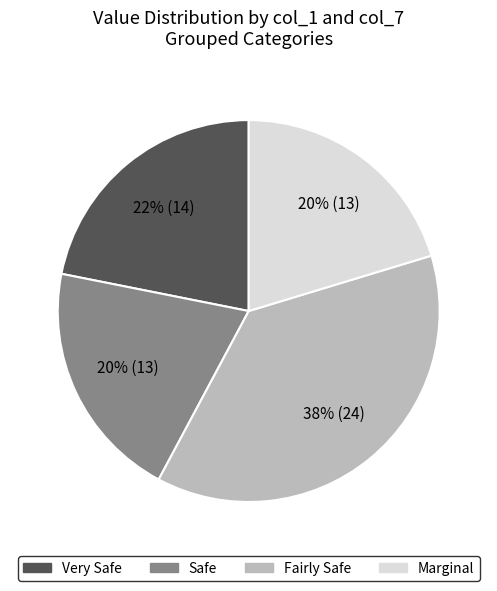

Is there a majority slice in this chart?

No